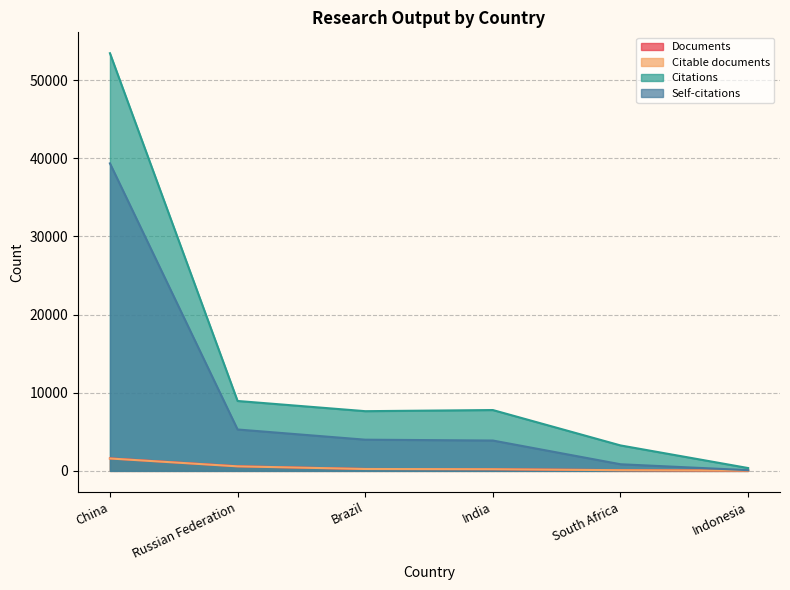

What position from the right is South Africa?

2